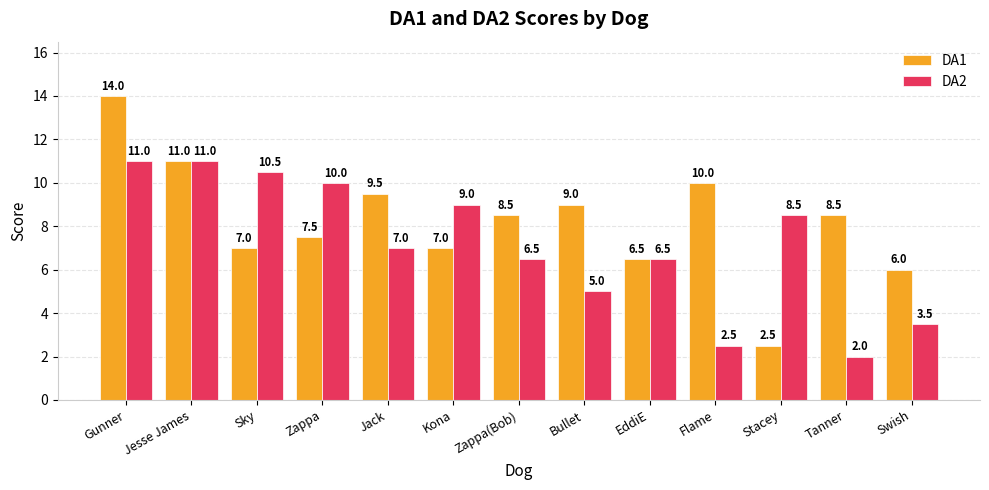

What is the sum of all DA2 values?

93.0